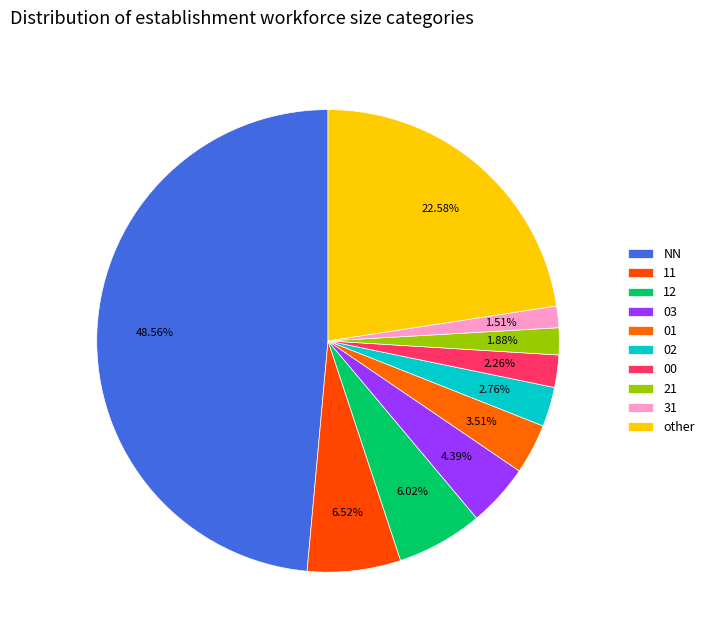

How many segments does this pie chart have?

10